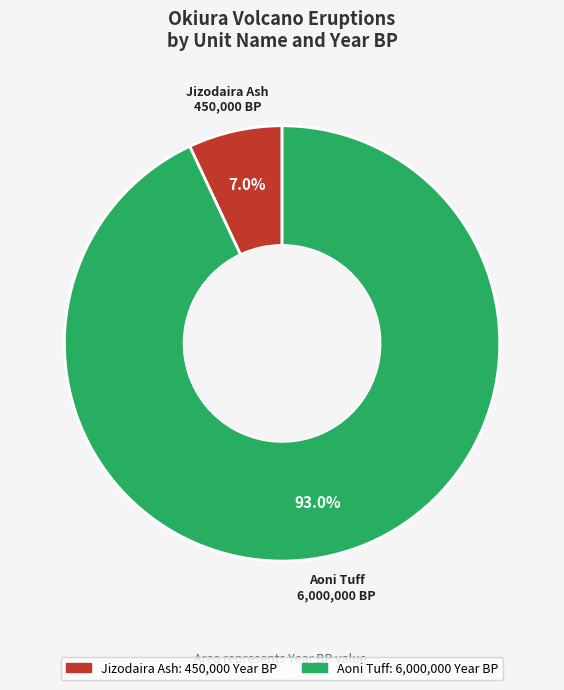

Is there any slice that represents more than half of the pie?

Yes